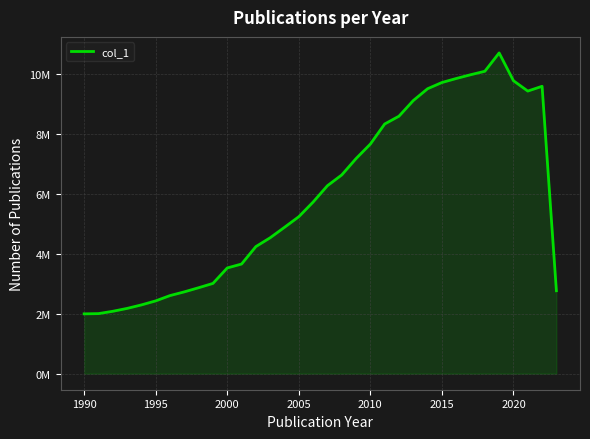

Does the chart display data point markers on the line(s)?

No